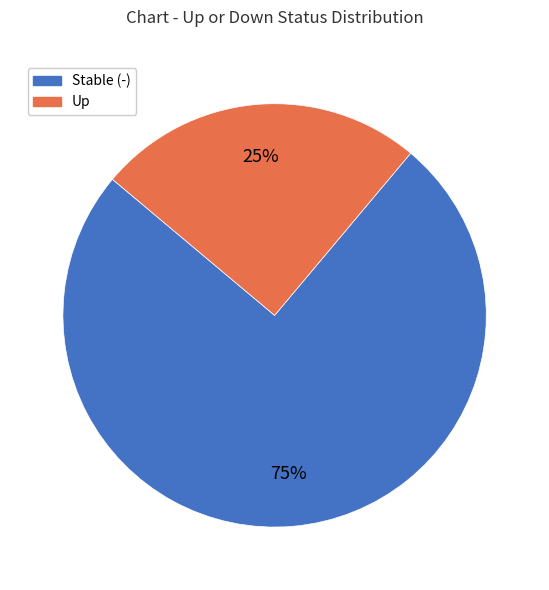

To the nearest percent, what is the difference between the largest and smallest slice percentages?

50%